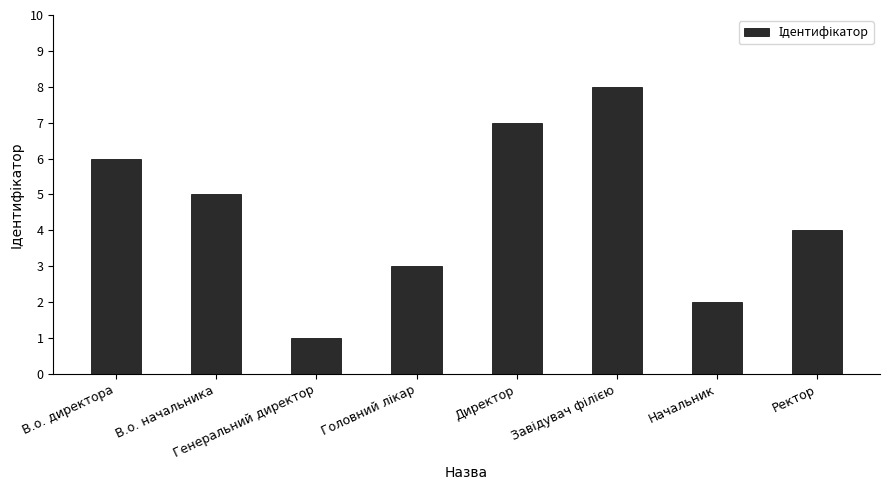

What value does the data have at В.о. директора?

6